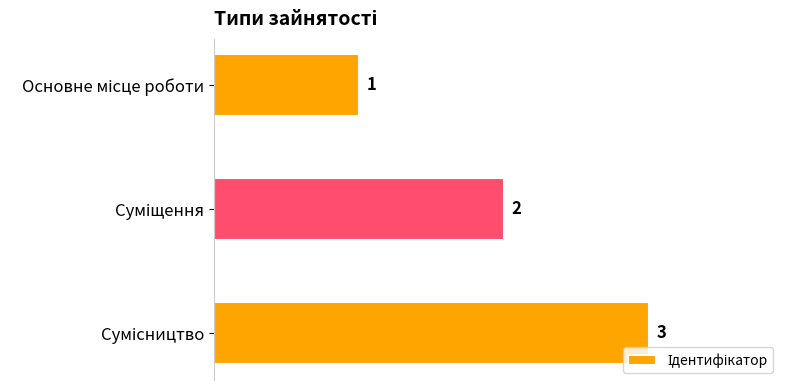

Count the values in the range 1 to 3.

3